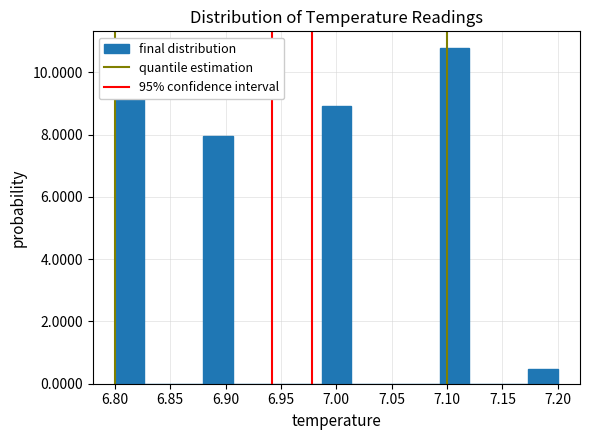

Reading left to right, list every bar in this chart as the range it spans on the x-axis followed by its height. Neither the bar edges nor the heights are printed on the chart, so give them approximately, as read against the axes.

6.800 to 6.825: 9.4
6.825 to 6.855: 0
6.855 to 6.880: 0
6.880 to 6.905: 8.0
6.905 to 6.935: 0
6.935 to 6.960: 0
6.960 to 6.985: 0
6.985 to 7.015: 9.0
7.015 to 7.040: 0
7.040 to 7.065: 0
7.065 to 7.095: 0
7.095 to 7.120: 10.8
7.120 to 7.145: 0
7.145 to 7.175: 0
7.175 to 7.200: 0.4